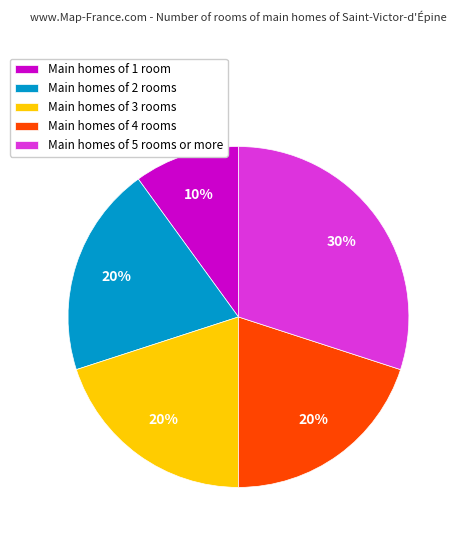

What percentage is the Main homes of 2 rooms slice, to the nearest percent?

20%